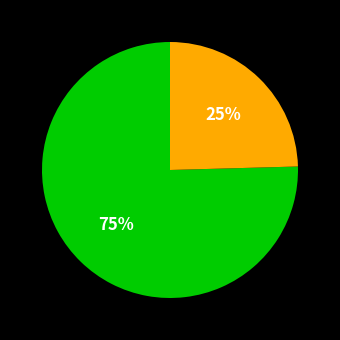

How many slices are in this pie chart?

2